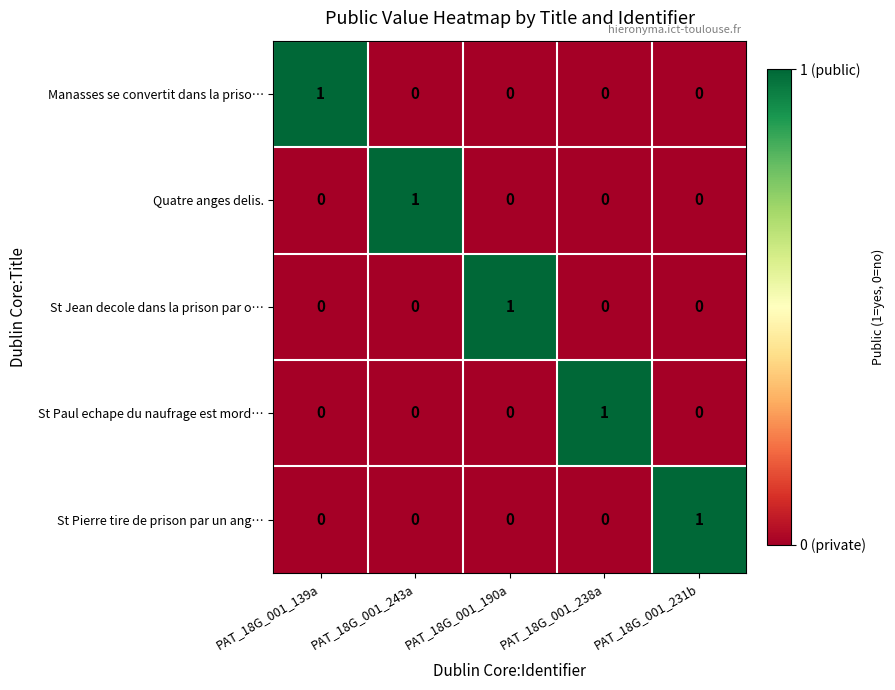

The St Jean decole dans la prison par o… series shows 1 at PAT_18G_001_243a. True or false?

False